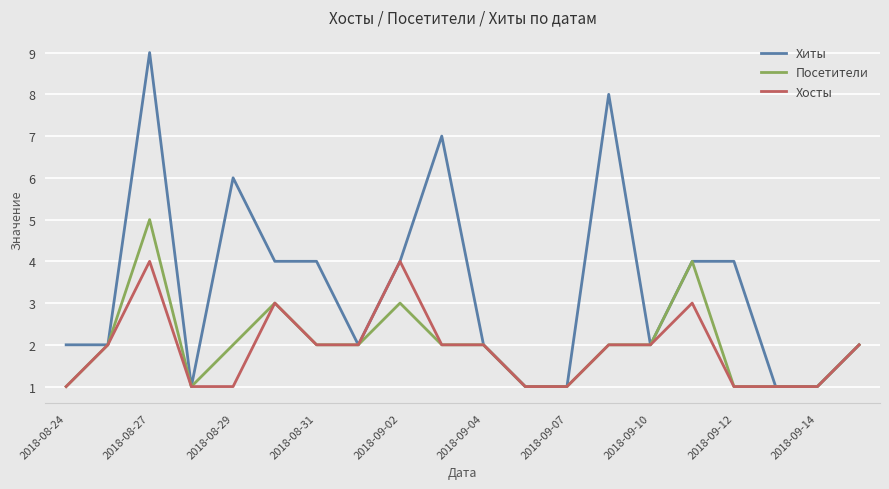

Rank the series by their maximum value, from highest to lowest.

Хиты, Посетители, Хосты